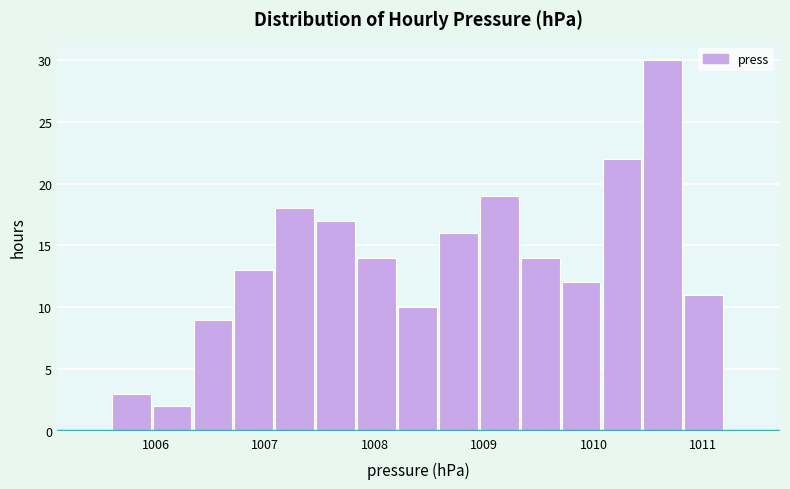

Around what value on the x-axis is the tallest bar? Give the approximate position of its centre, as read against the axis.

1010.6